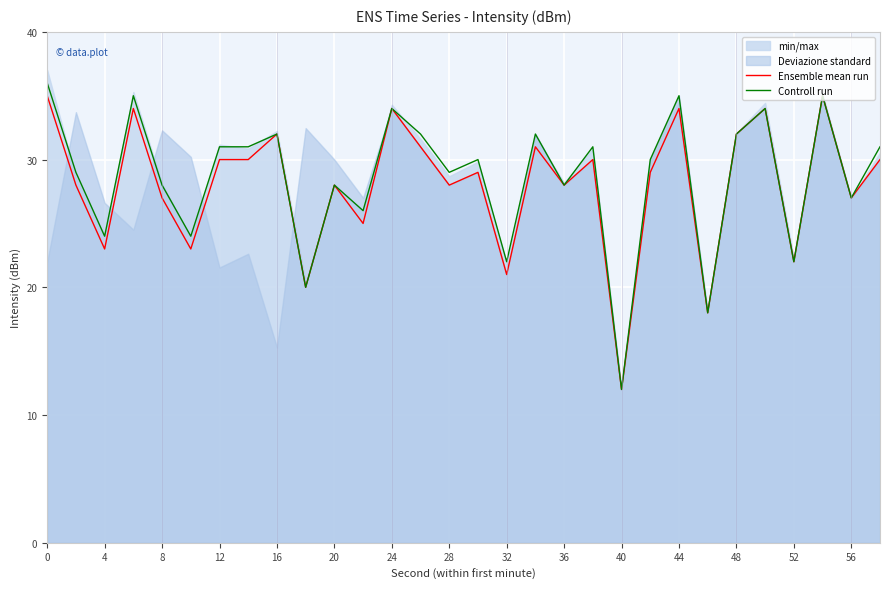

In Ensemble mean run, how many points are higher than both neighbors (excluding endpoints)?

10